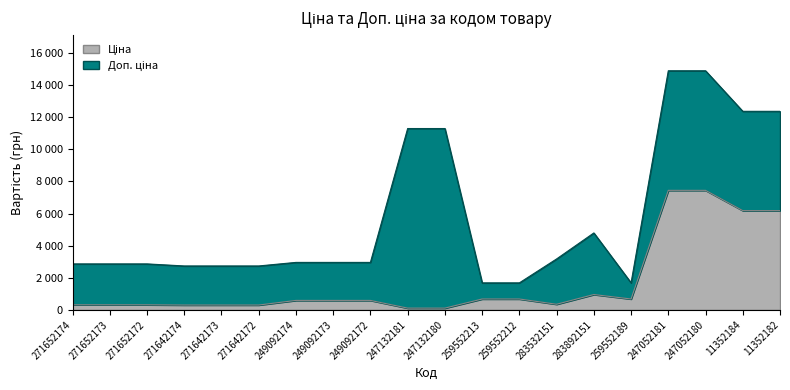

Reading left to right, what are all the values shown in this chart?

271652174=318.3	271652173=318.3	271652172=318.3	271642174=304.1	271642173=304.1	271642172=304.1	249092174=591.6	249092173=591.6	249092172=591.6	247132181=111.8	247132180=111.8	259552213=679.8	259552212=679.8	283532151=352.6	283892151=958.4	259552189=679.8	247052181=7444.6	247052180=7444.6	11352184=6182.6	11352182=6182.6